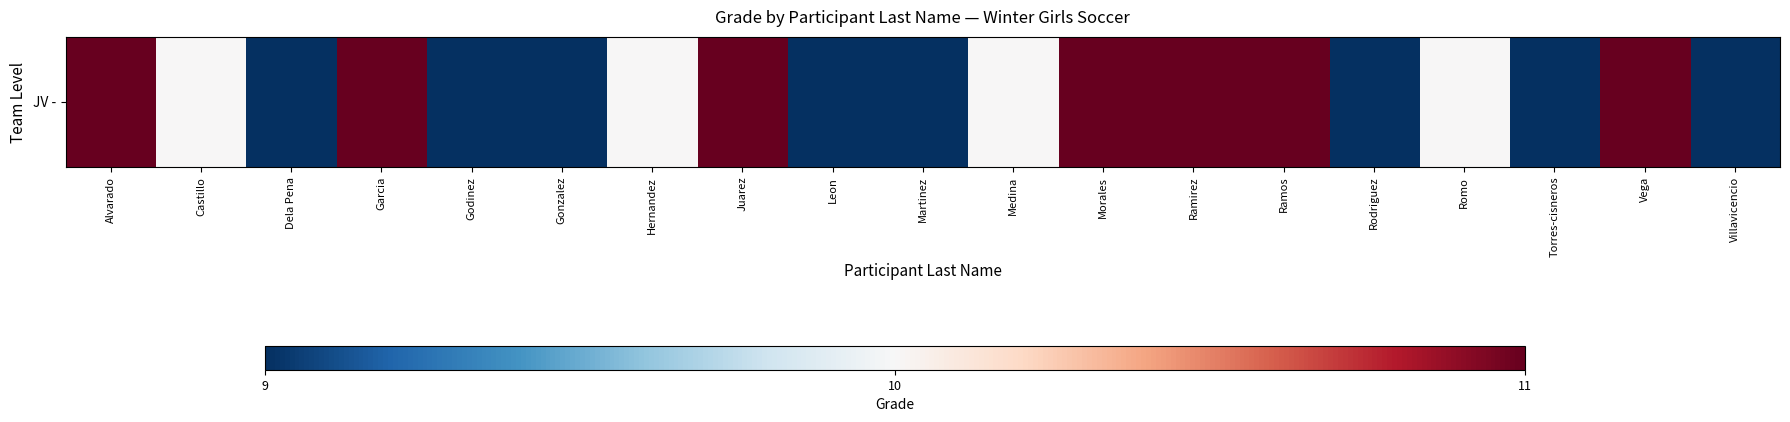

What is the change in value from Godinez to Hernandez?

+1